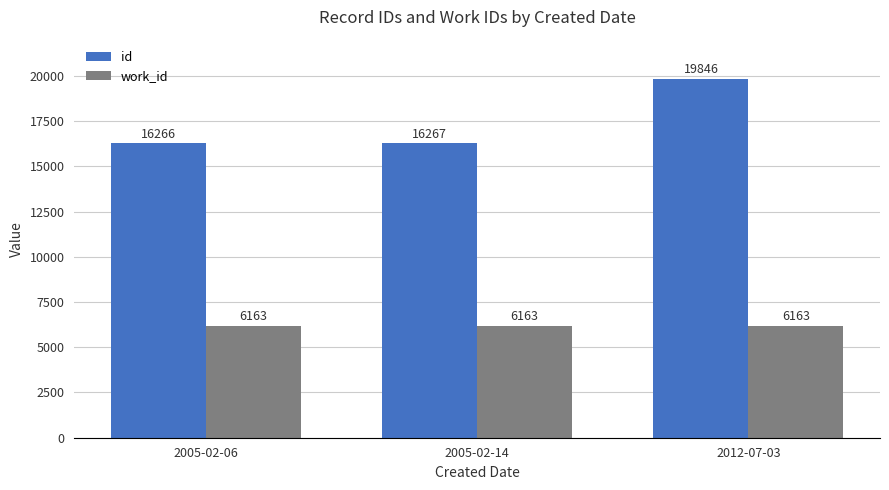

What is the average value of the id series?

17460